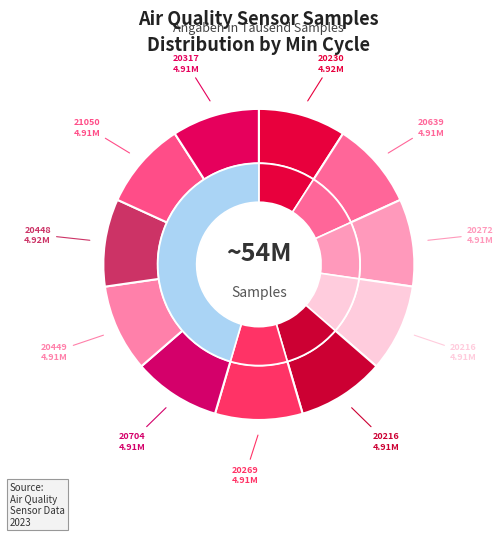

Is it true that 20639 is 9% of the pie?

True